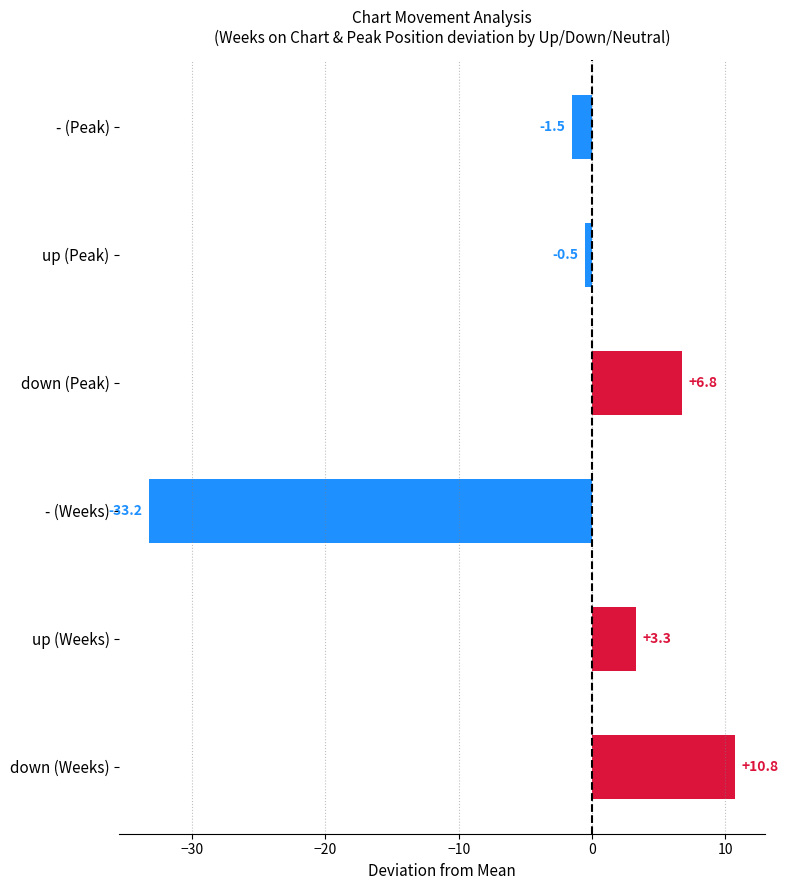

What is the difference between the maximum and minimum values?

44.0